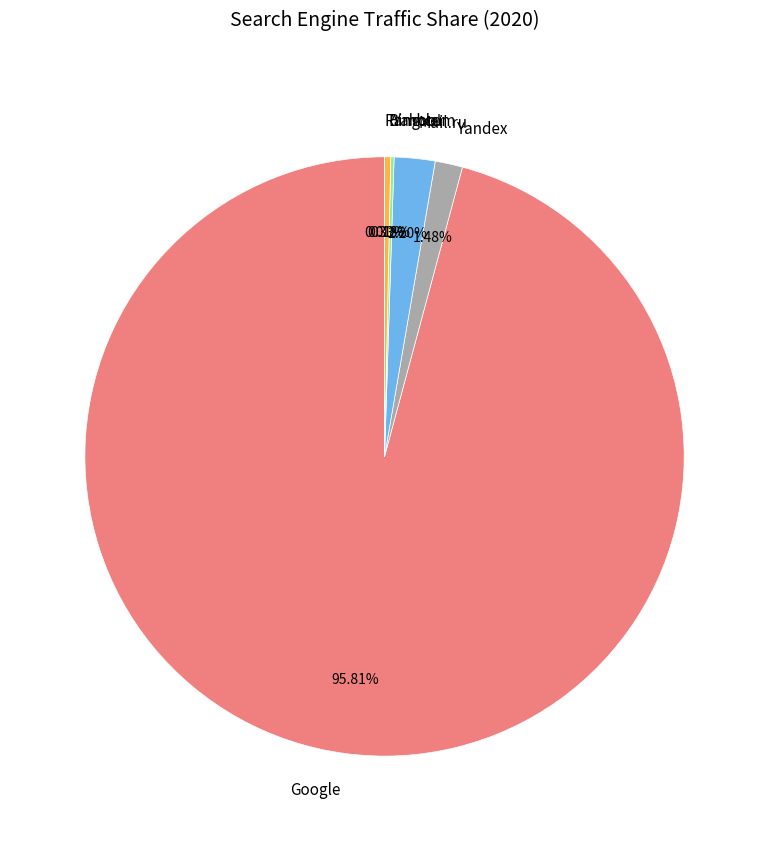

Is it true that Google is 81% of the pie?

False